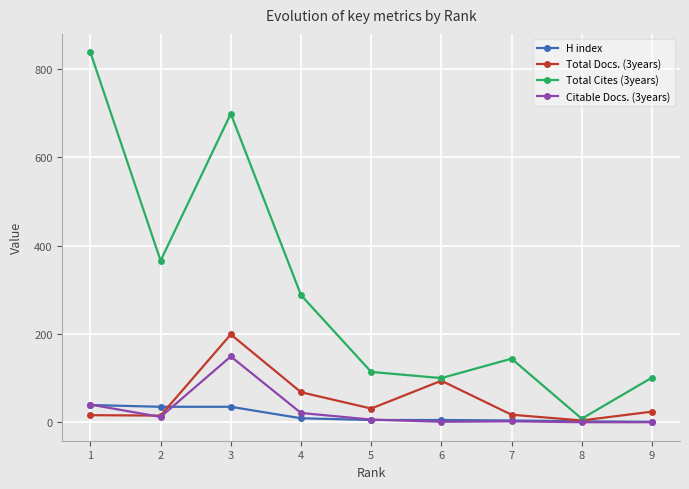

Between 4 and 9, which series saw the biggest shift?

Total Cites (3years)